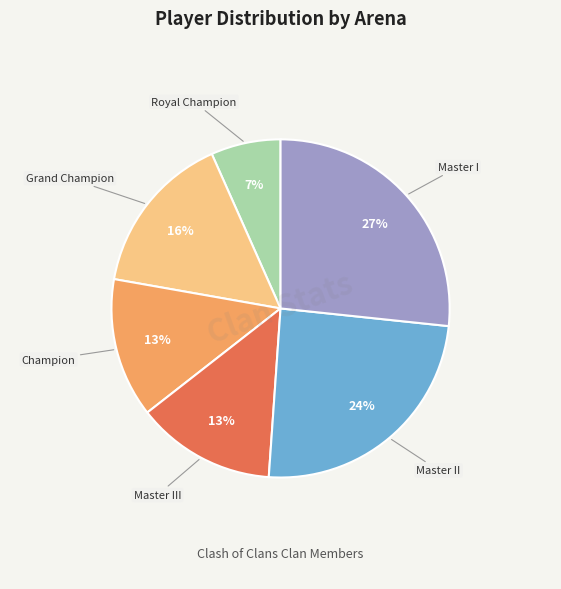

To the nearest percent, what is the difference between the largest and smallest slice percentages?

20%